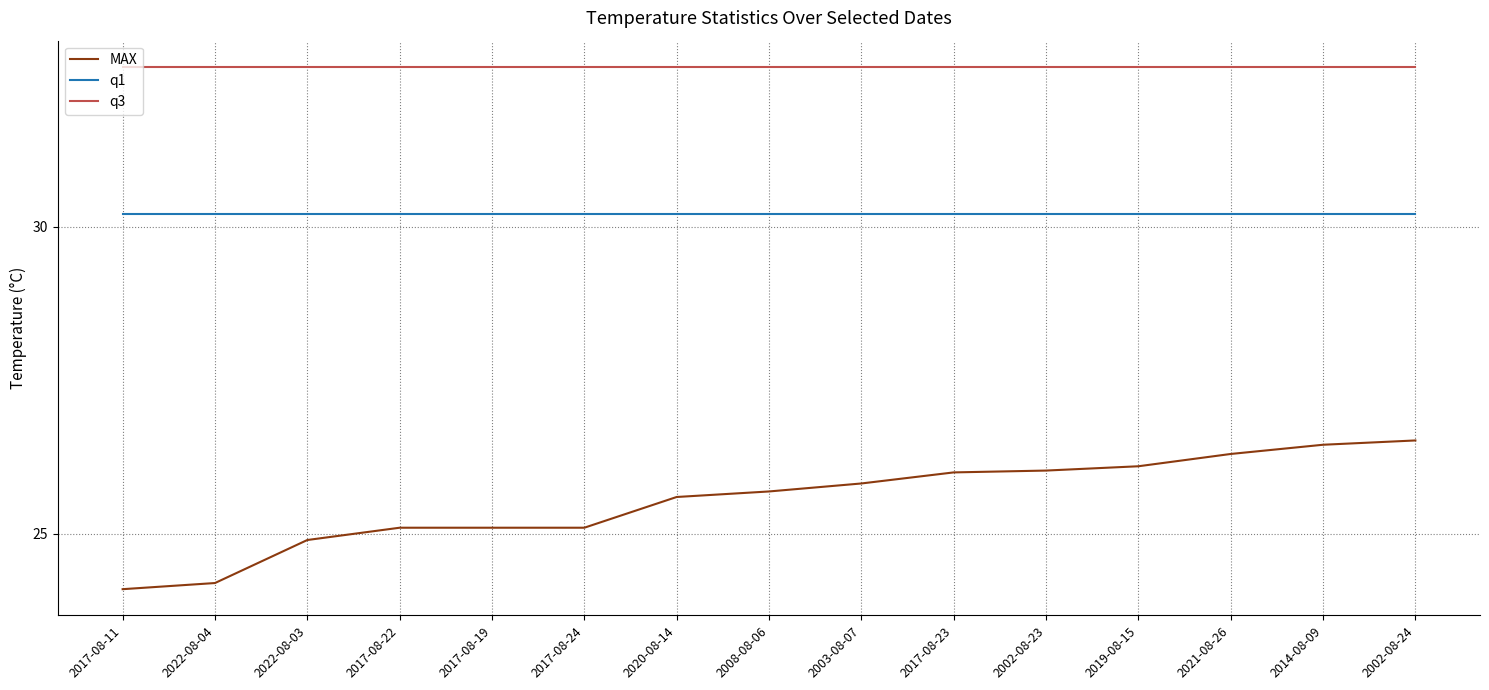

The value of q3 at 2017-08-24 is 8.8. True or false?

False